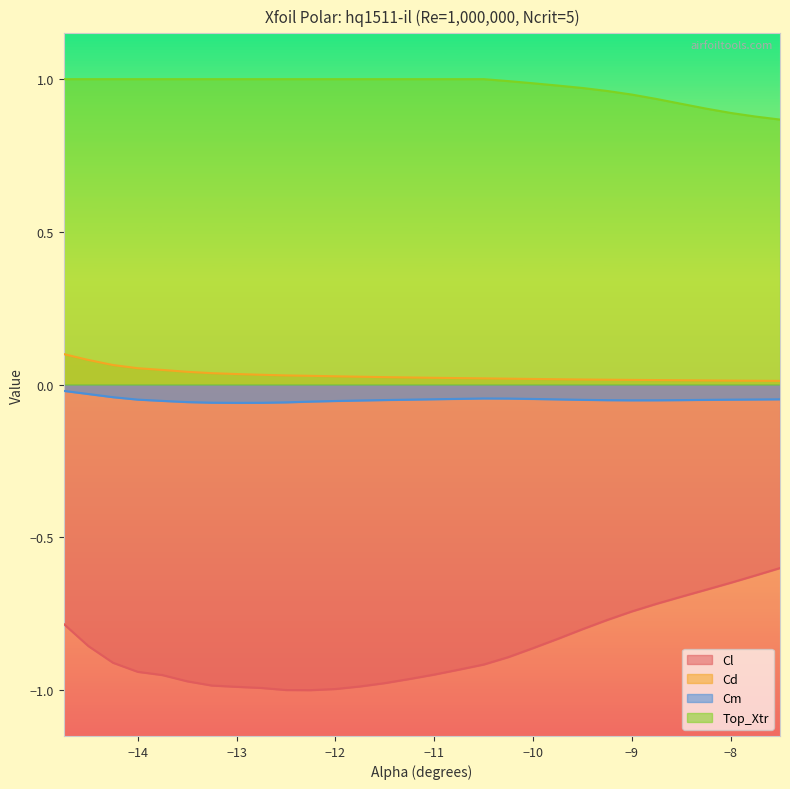

How many lines are shown in the chart?

4